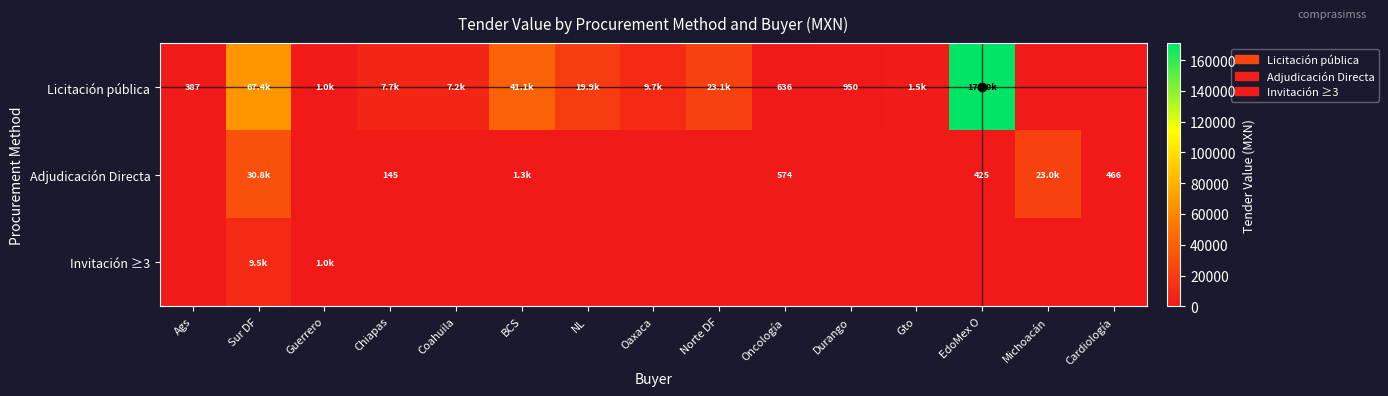

Rank the series at EdoMex O from lowest to highest value.

Invitación ≥3, Adjudicación Directa, Licitación pública